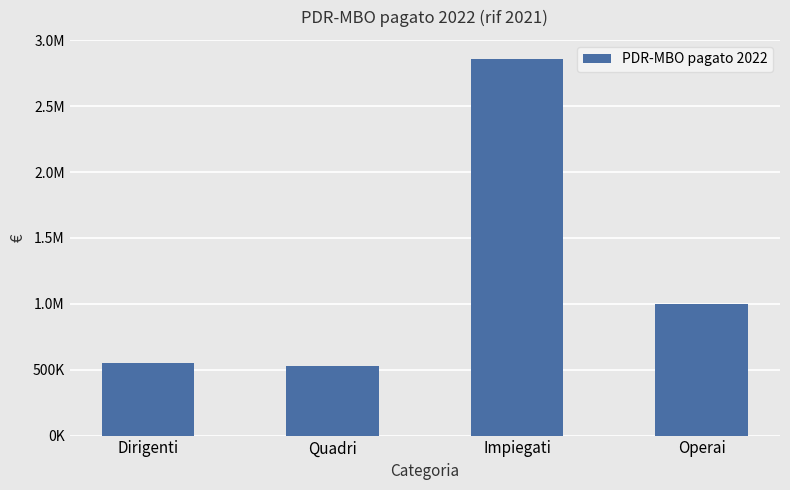

How many values are below 1002423?

2